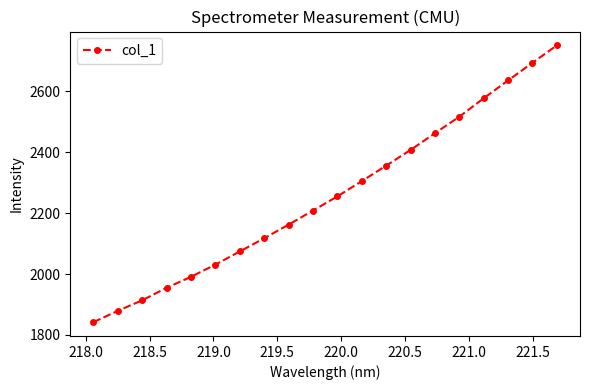

True or false: the data has more than 0 interior local peaks.

False